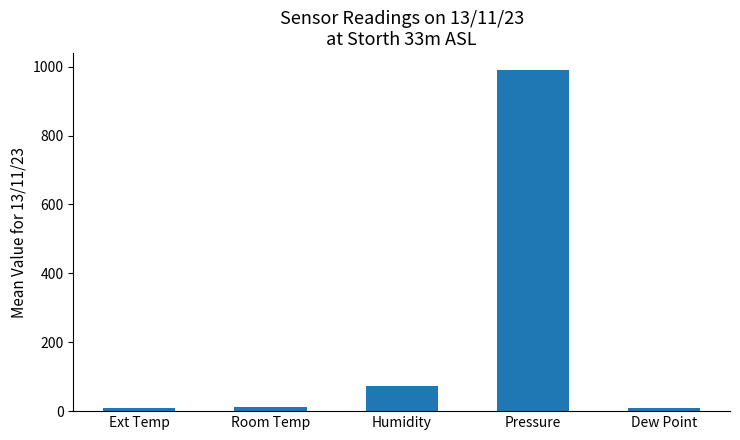

What is the maximum value shown in the chart?

990.0